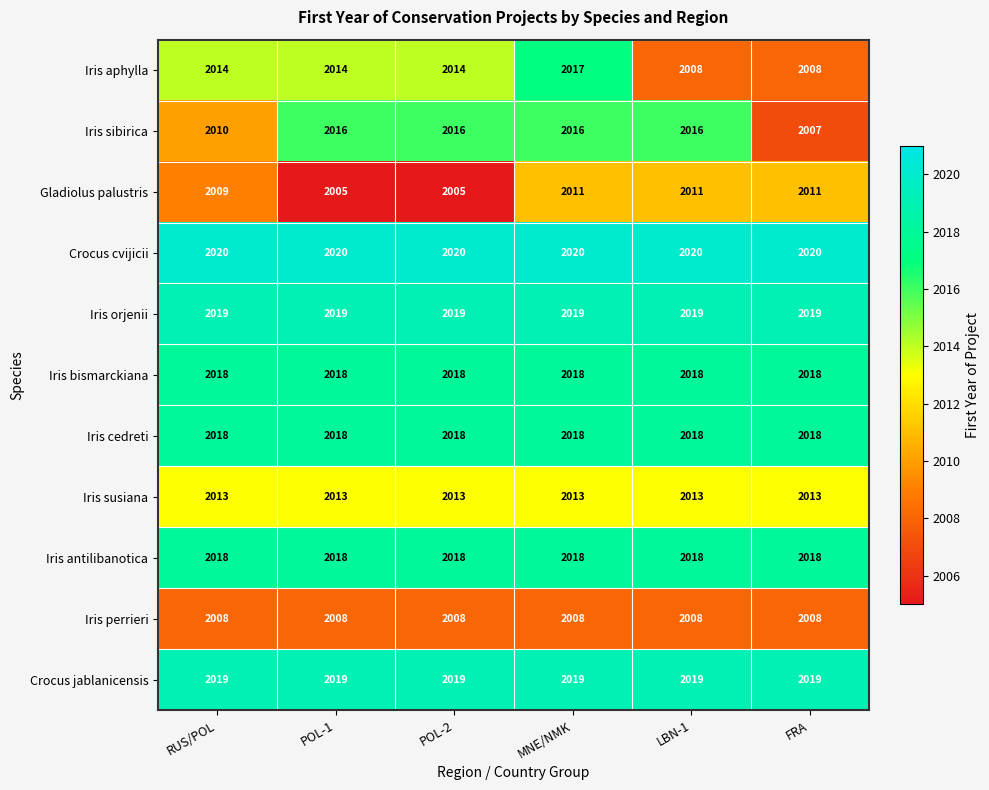

Which series has the largest total across all categories?

Crocus cvijicii